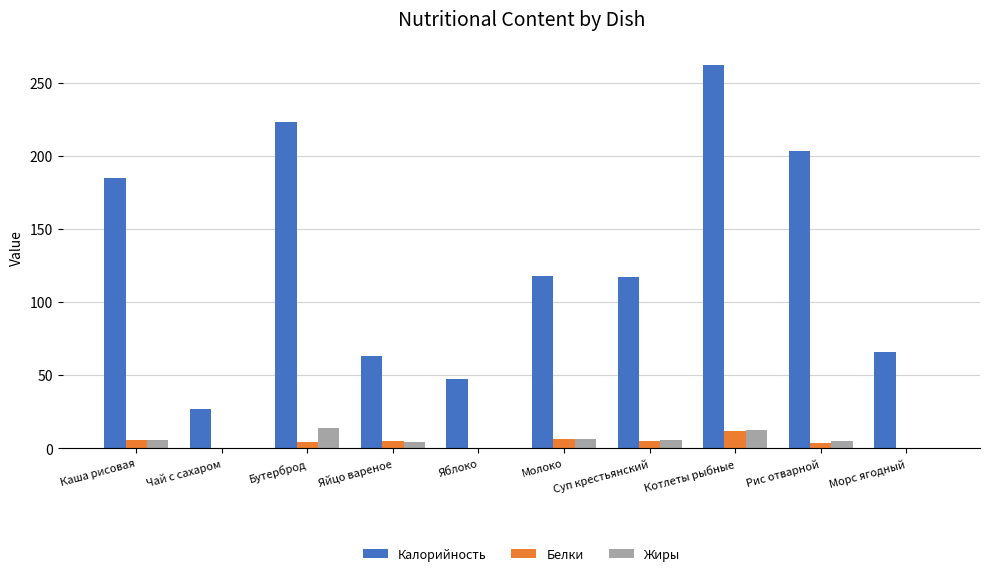

What is the sum of all Белки values?

41.3